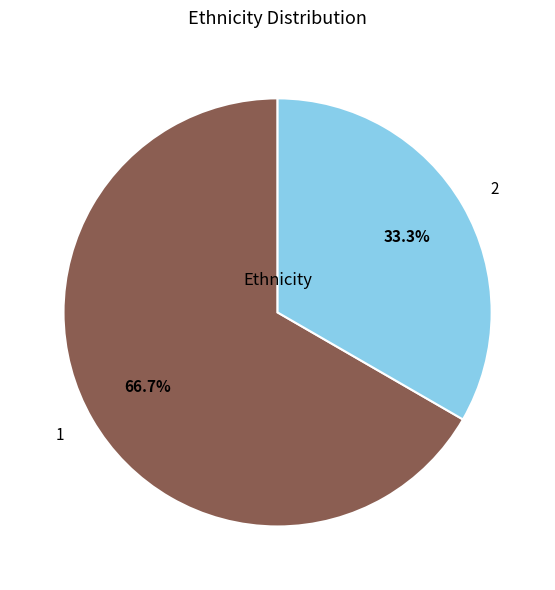

To the nearest percent, what is the combined percentage of 1 and 2?

100%